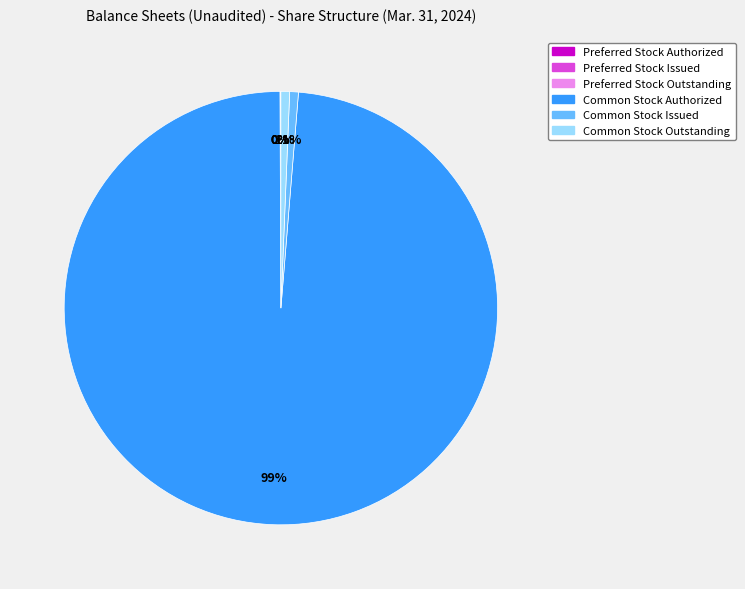

The Common Stock Outstanding slice represents 11% of the pie. True or false?

False